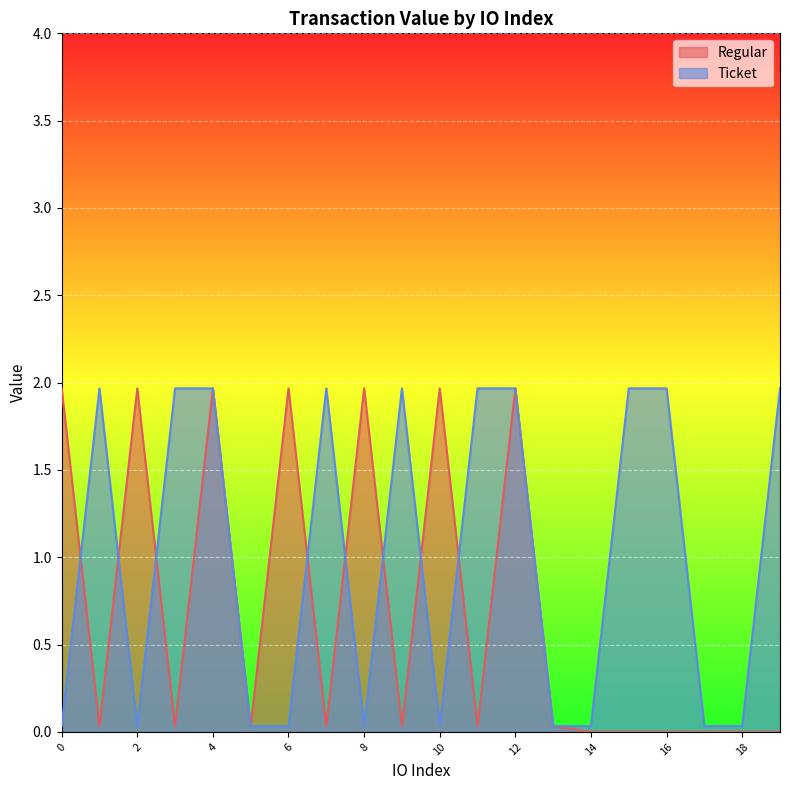

What is the sum of the values at 12 and 13?

2.0